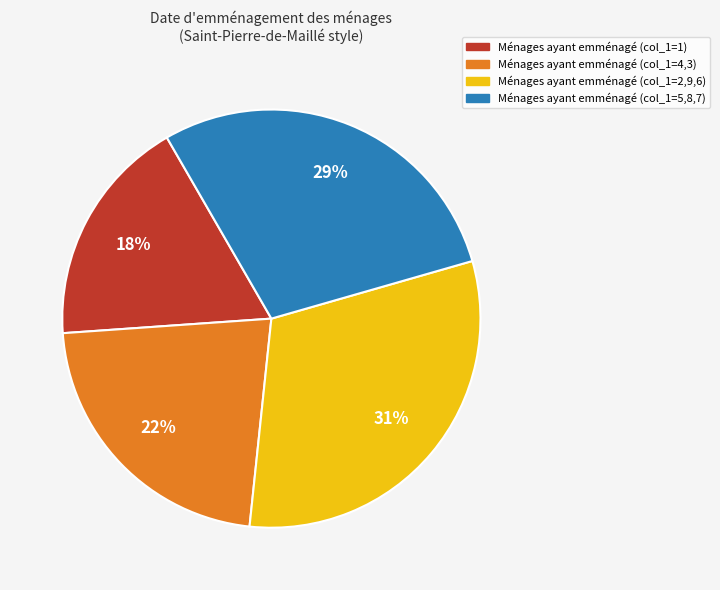

To the nearest percent, what is the average slice percentage?

25%